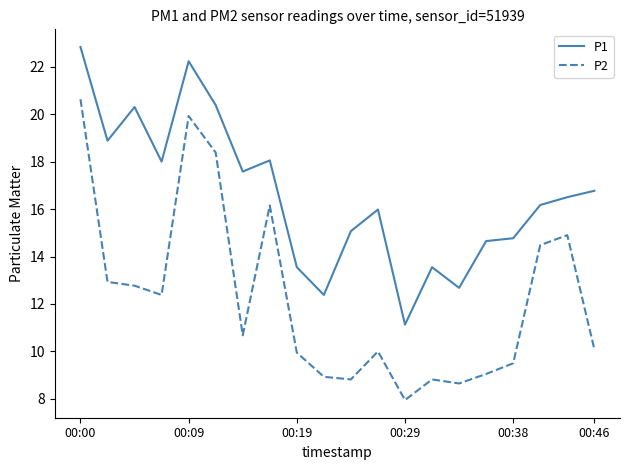

True or false: P1 and P2 intersect in this chart.

False